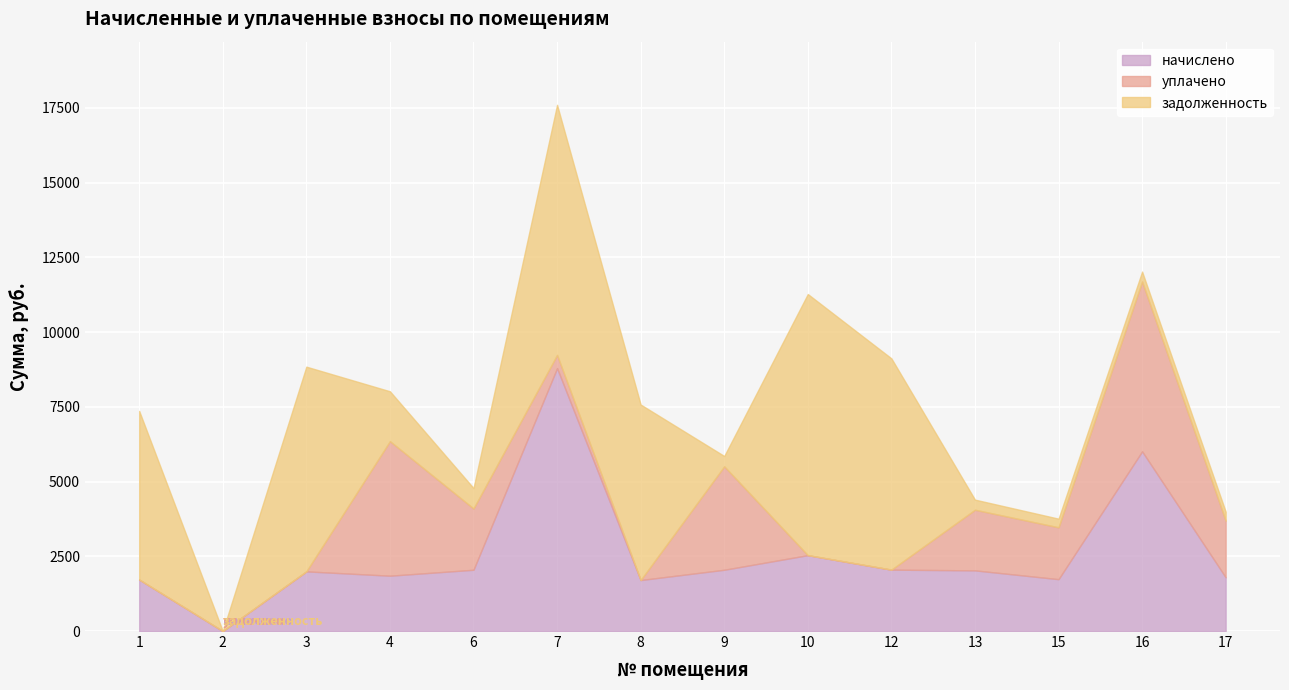

Which series changed the most between 6 and 10?

задолженность